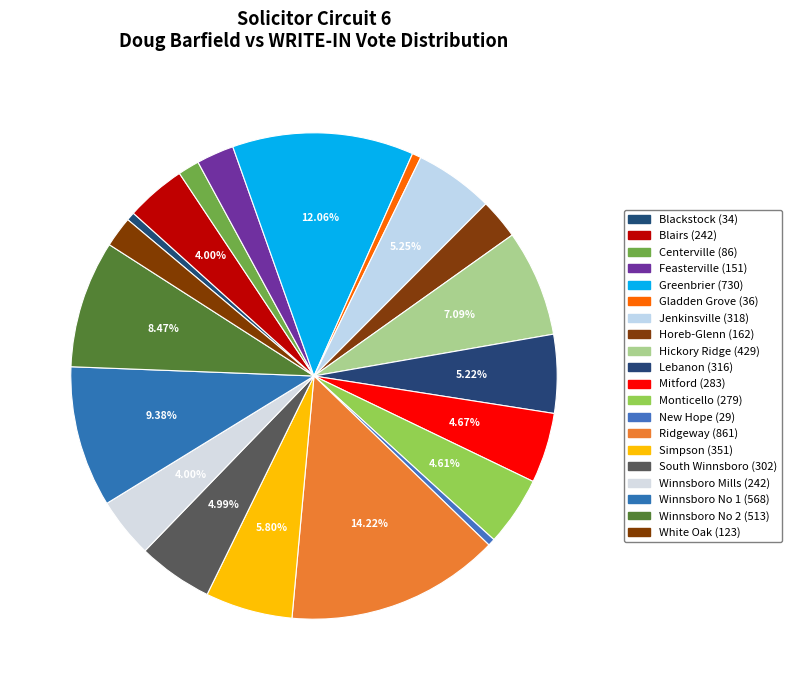

To the nearest percent, what is the difference between the largest and smallest slice percentages?

14%